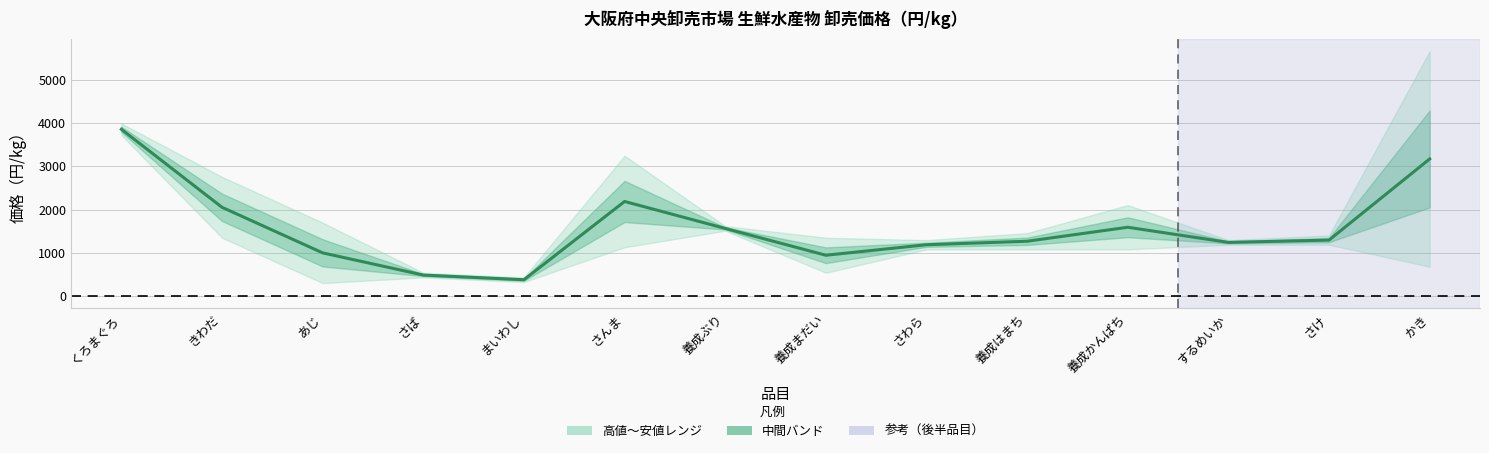

Reading right to left, list all the values displayed in this chart.

かき=3175	さけ=1296	するめいか=1242	養成かんぱち=1593	養成はまち=1269	さわら=1188	養成まだい=945	養成ぶり=1566	さんま=2190	まいわし=378	さば=486	あじ=1000	きわだ=2055	くろまぐろ=3861